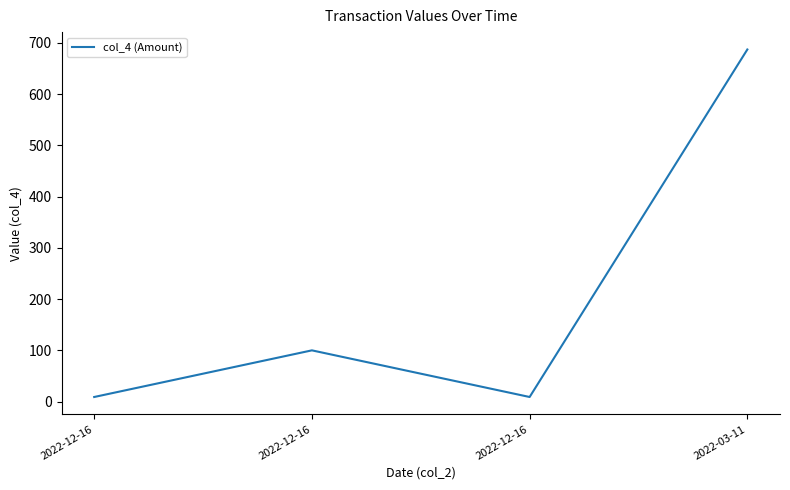

How many lines are shown in the chart?

1